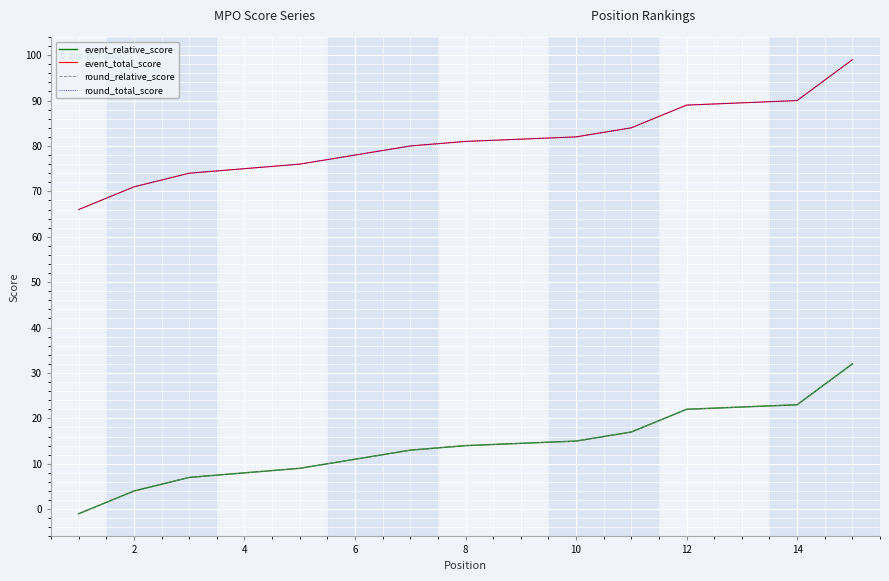

What are all the series names shown in the legend?

event_relative_score, event_total_score, round_relative_score, round_total_score